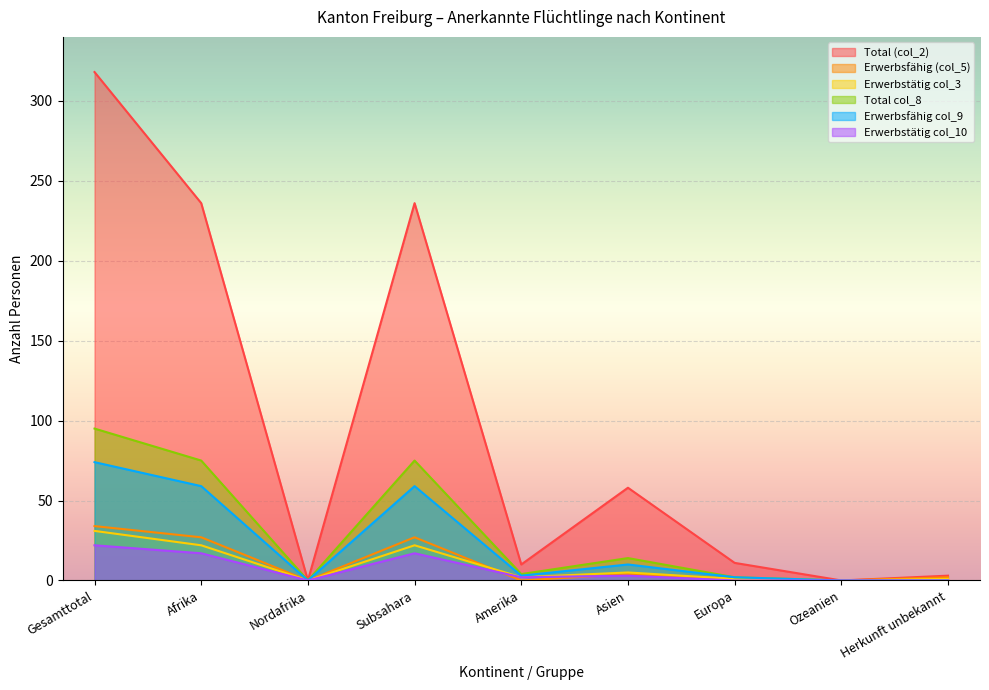

How many data points in Erwerbsfähig (col_5) are less than 2?

4